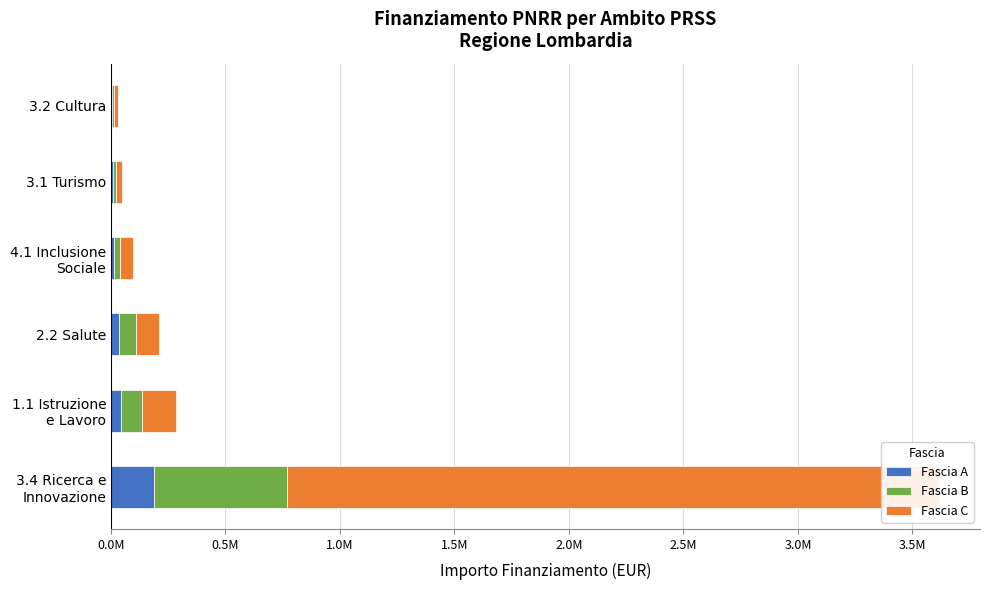

How many data points does each series have?

6